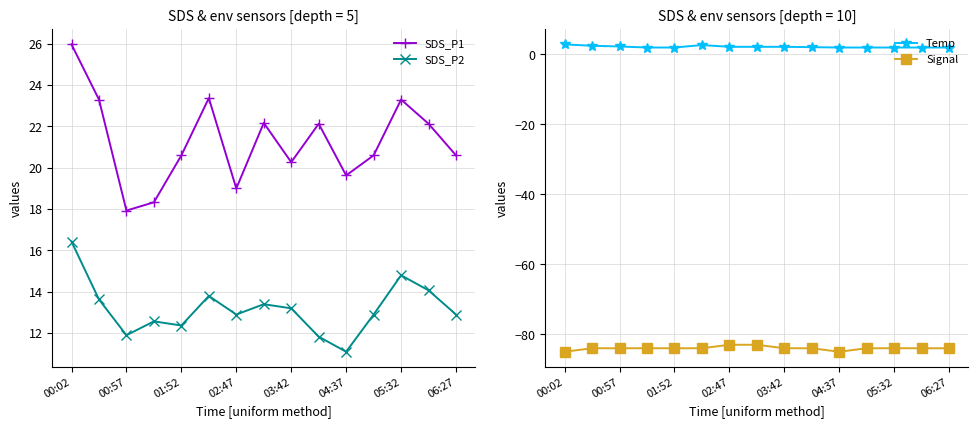

Is it true that Signal equals -123.2 at 04:37?

False